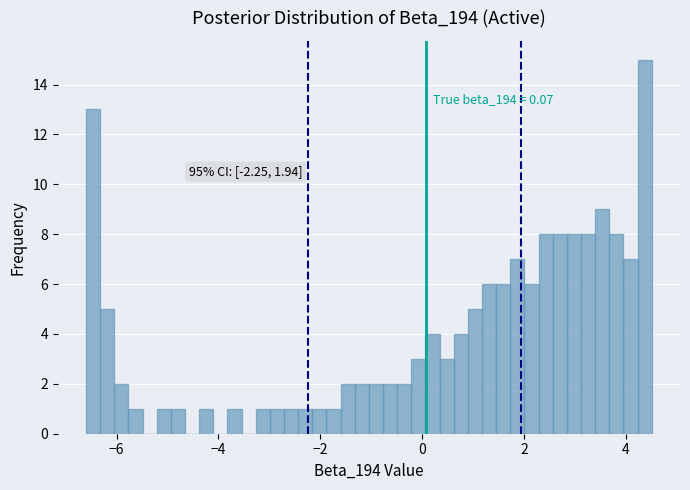

Around what value on the x-axis is the tallest bar? Give the approximate position of its centre, as read against the axis.

4.4